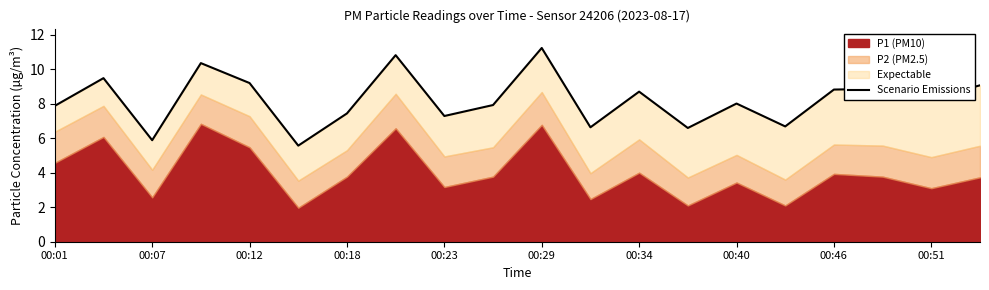

What is the maximum value shown in the chart?

11.2